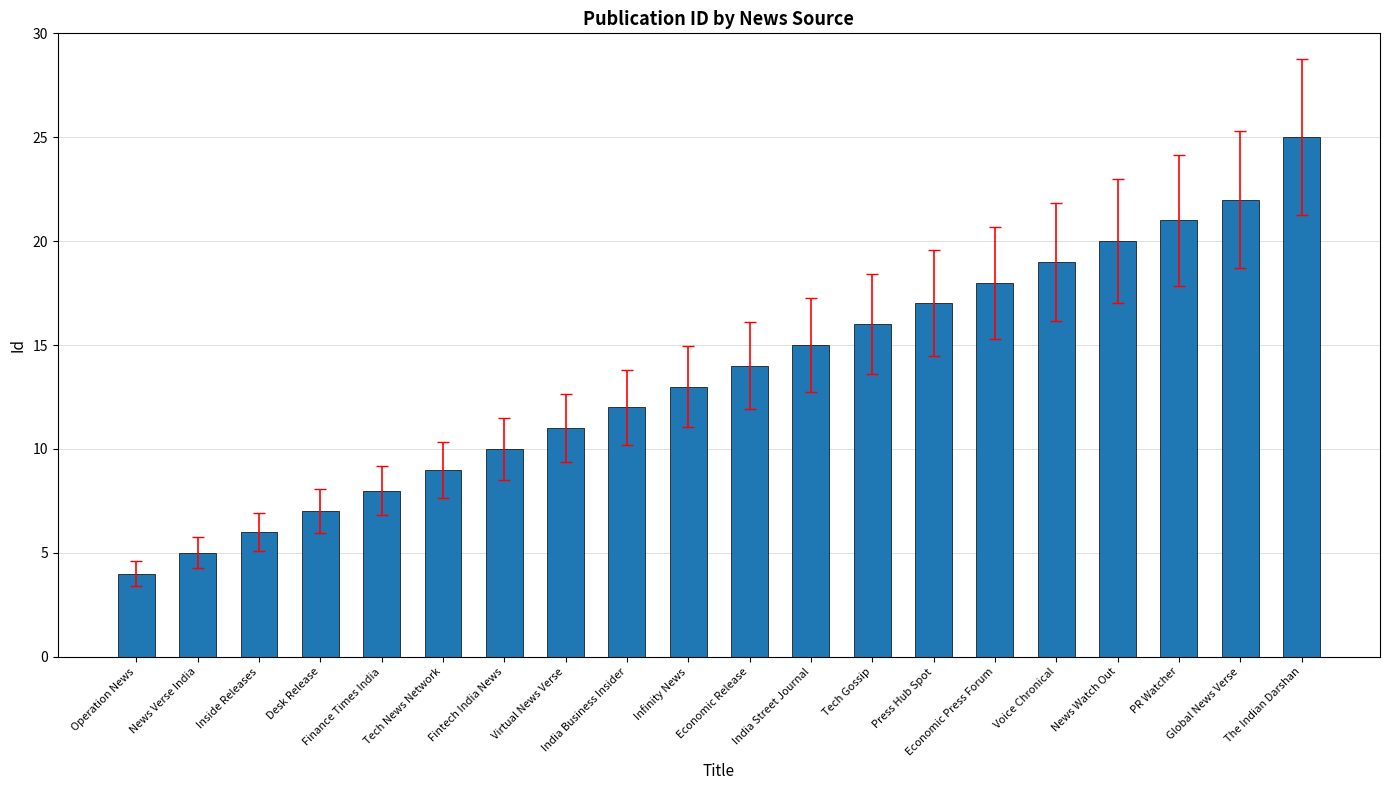

Rank the categories by value from highest to lowest.

The Indian Darshan, Global News Verse, PR Watcher, News Watch Out, Voice Chronical, Economic Press Forum, Press Hub Spot, Tech Gossip, India Street Journal, Economic Release, Infinity News, India Business Insider, Virtual News Verse, Fintech India News, Tech News Network, Finance Times India, Desk Release, Inside Releases, News Verse India, Operation News